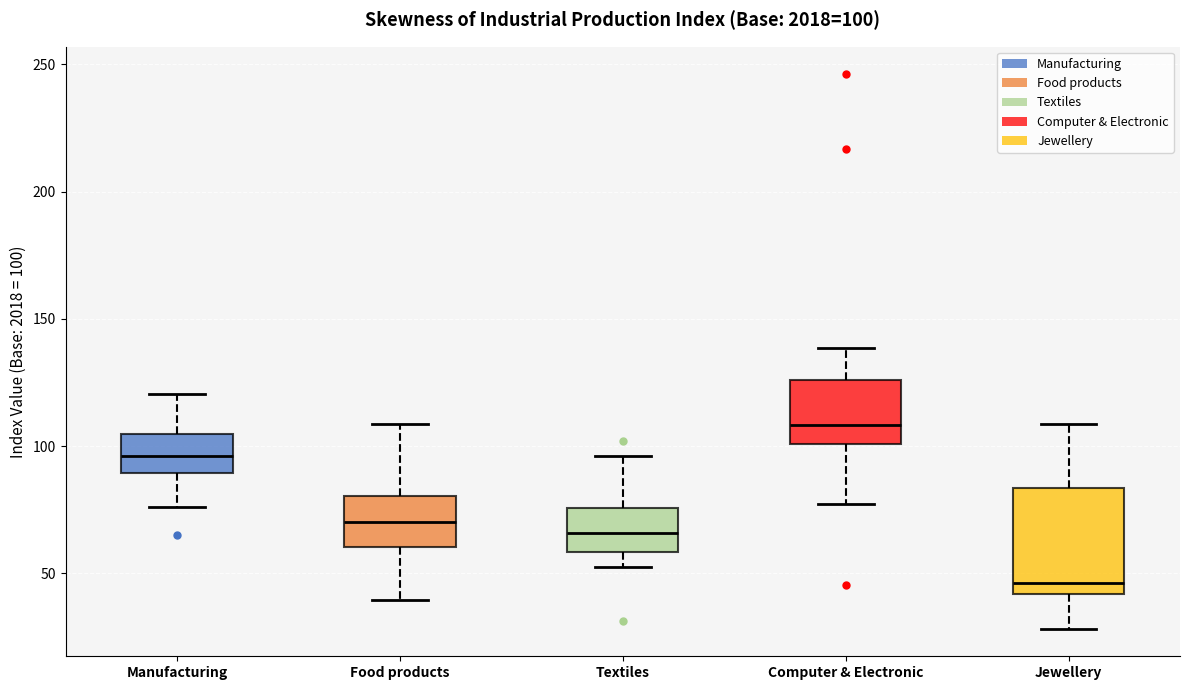

Which box is the tallest, from its lower edge to its upper edge?

Jewellery